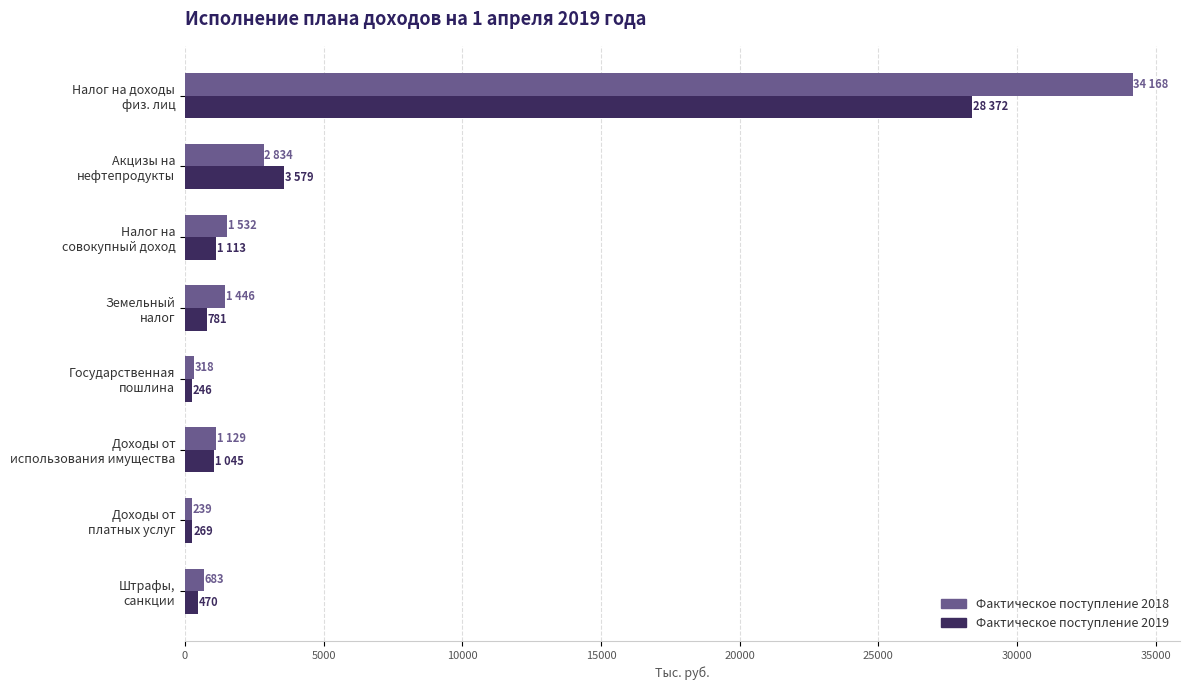

Rank the series by their maximum value, from highest to lowest.

Фактическое поступление 2018, Фактическое поступление 2019